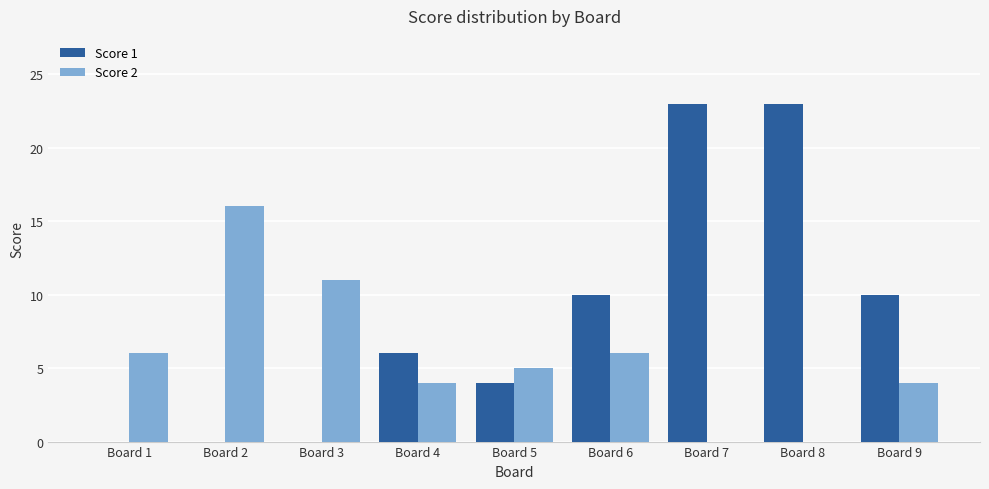

How many groups of bars are there?

9